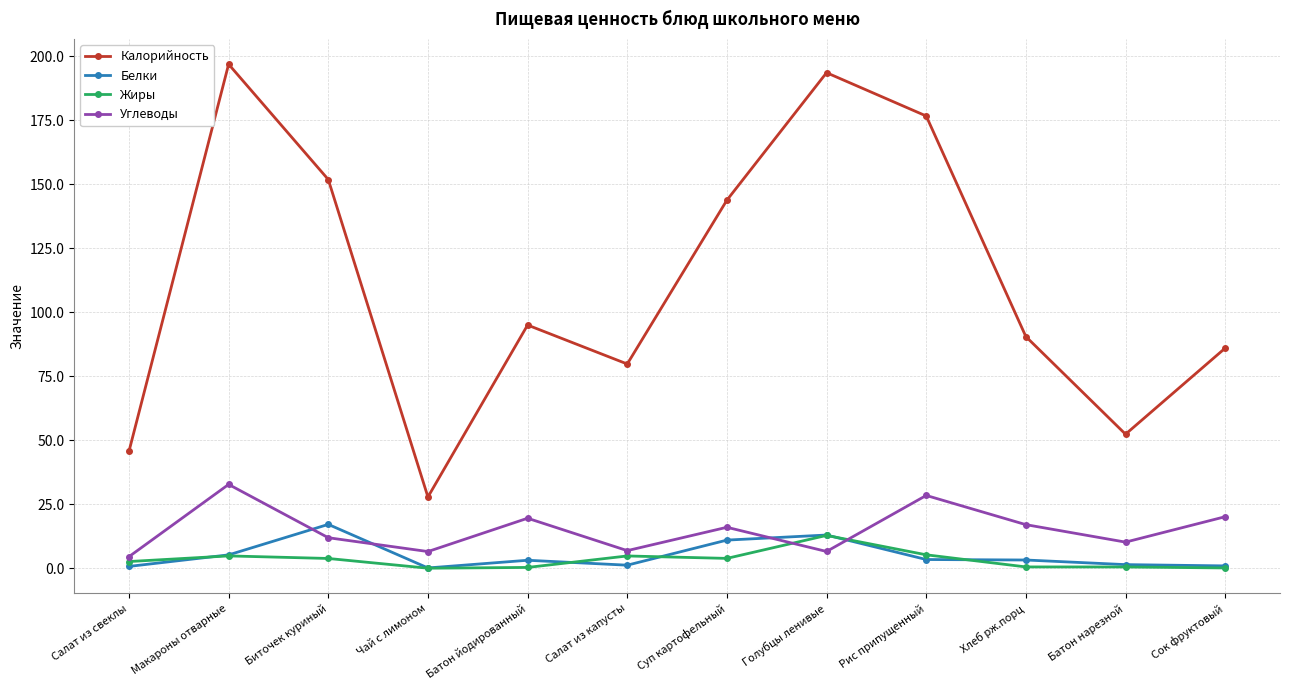

How many distinct data groups are displayed?

4